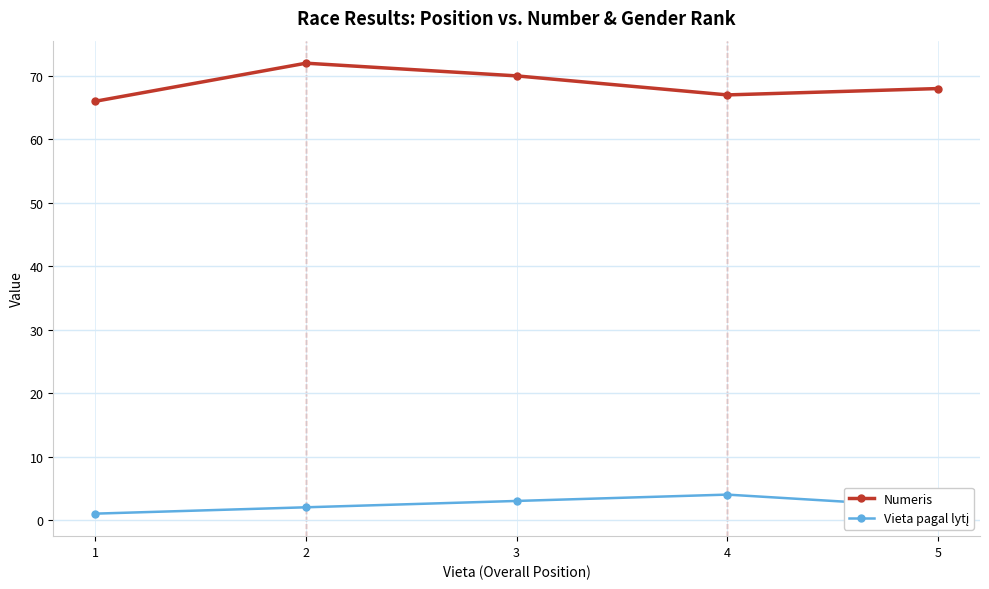

Where is the first local maximum for Numeris?

2